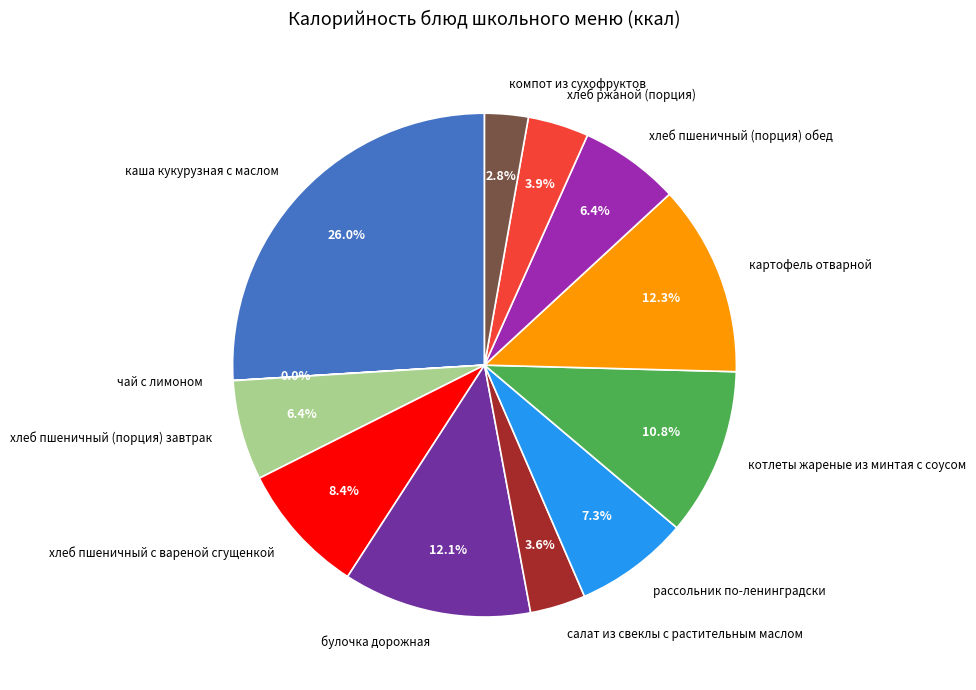

Which slice is the largest?

каша кукурузная с маслом